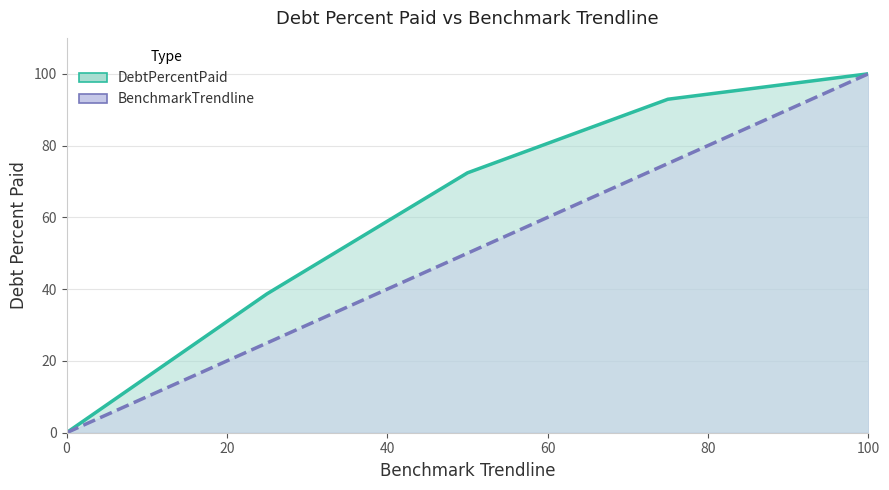

The DebtPercentPaid series shows 0.0 at 0. True or false?

True